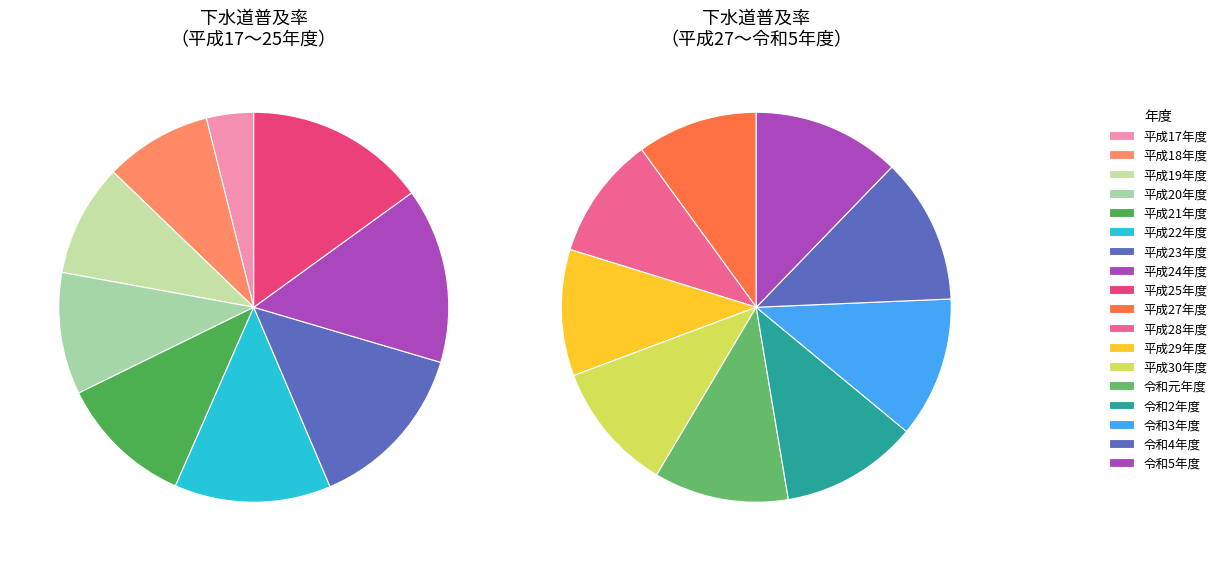

Combined, do 平成30年度 and 平成29年度 account for over 50%?

No